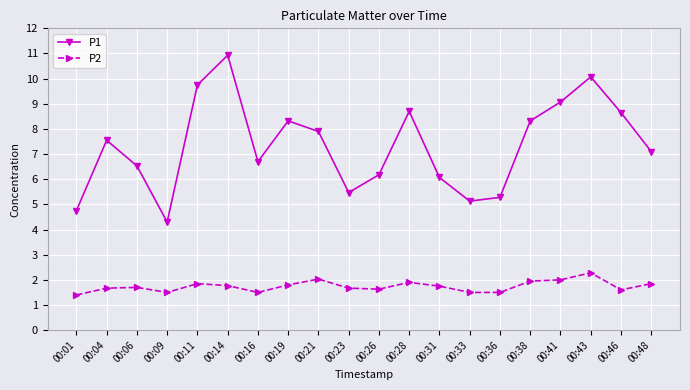

What are all the series names shown in the legend?

P1, P2